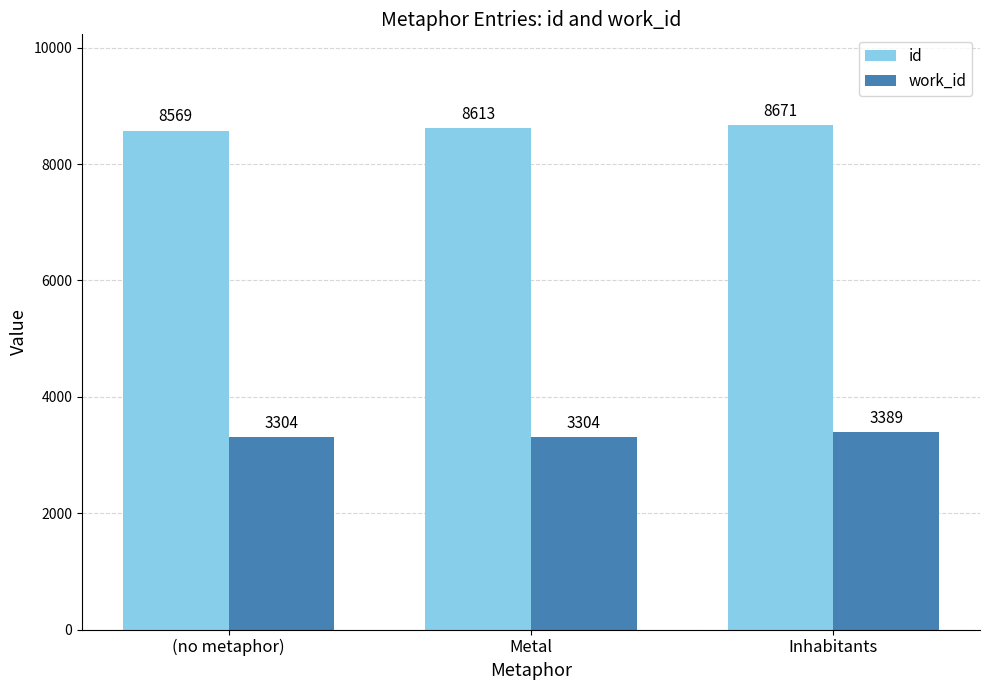

What is the label of the 1st bar from the right?

Inhabitants